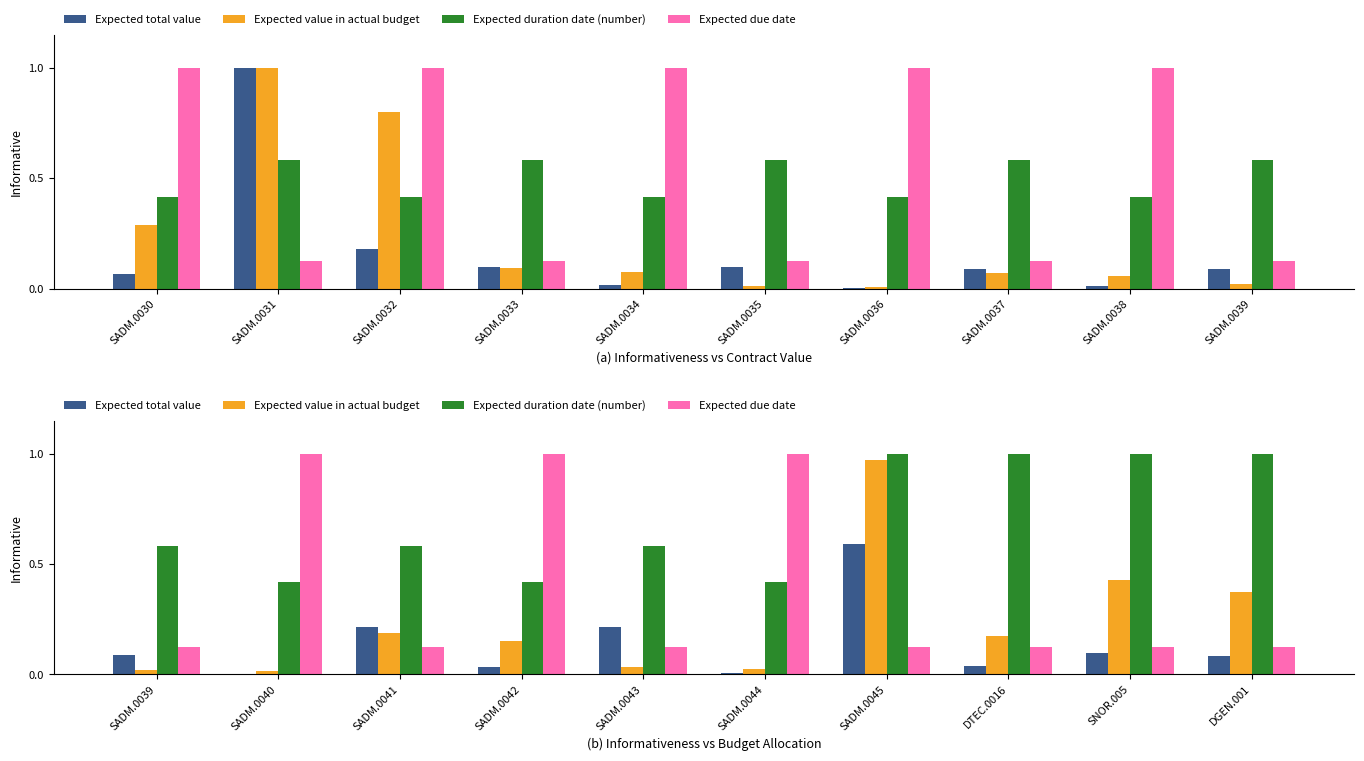

What are all the series names shown in the legend?

Expected total value, Expected value in actual budget, Expected duration date (number), Expected due date